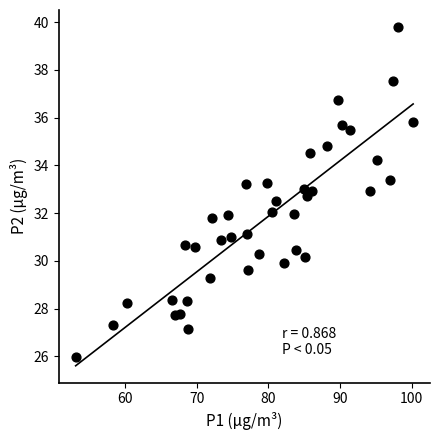

What is the range of Y values (max minus min)?

13.8